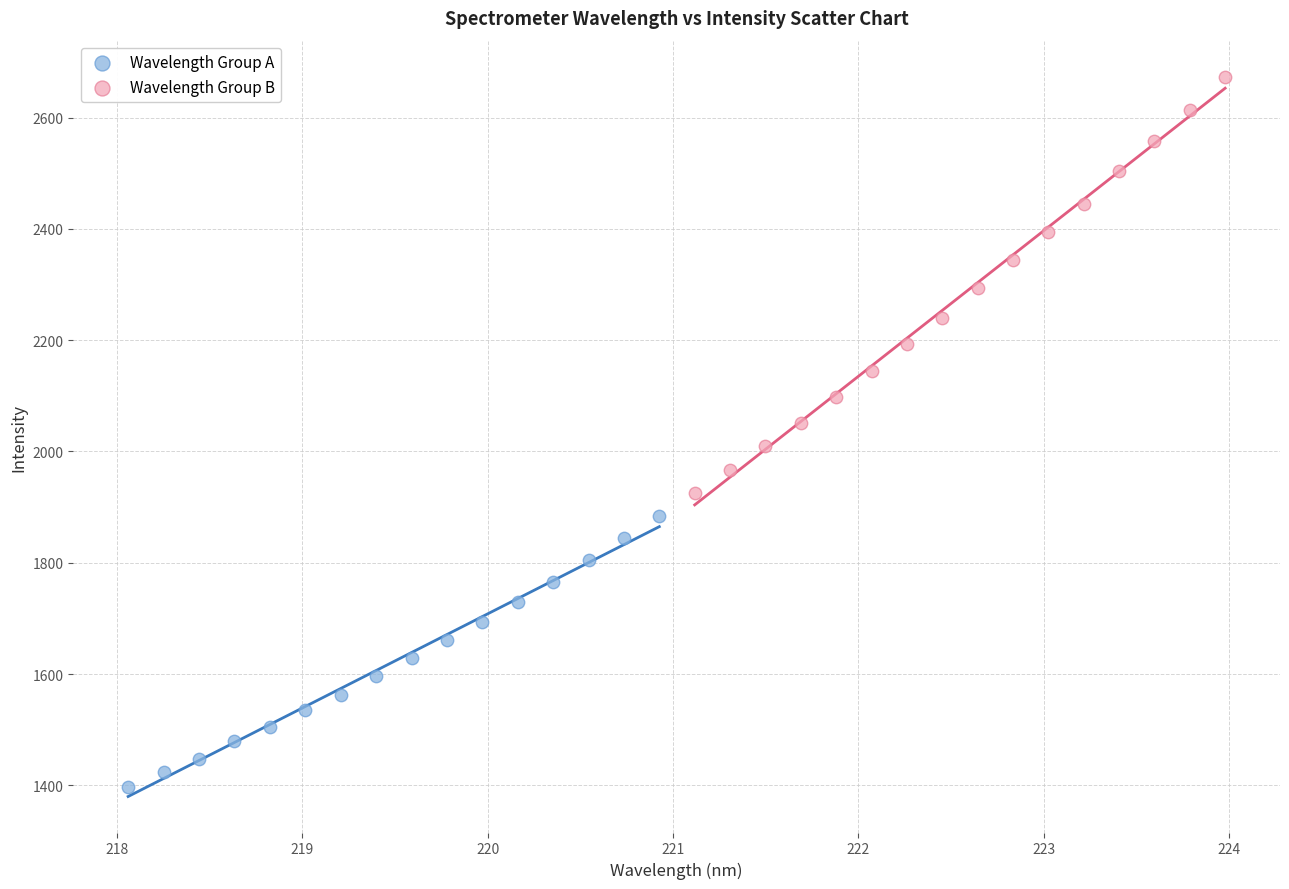

Which series contains the lowest Y value?

Wavelength Group A